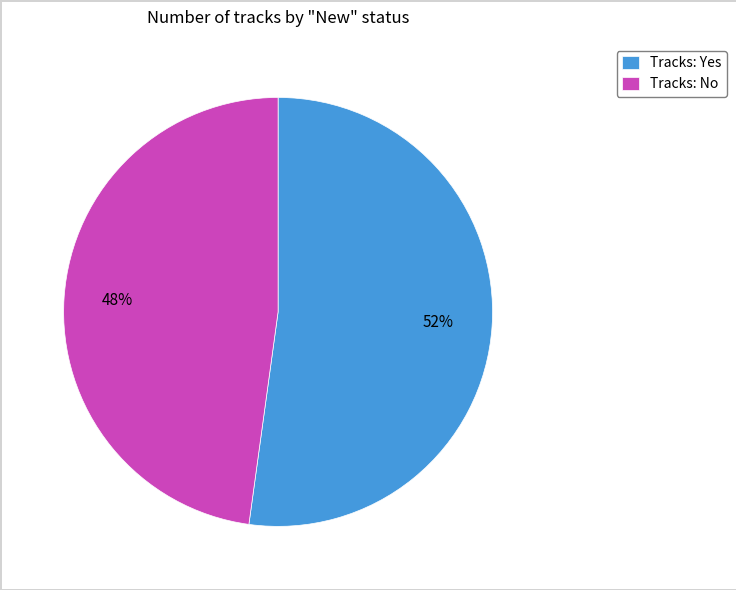

What is the smallest slice in the pie chart?

Tracks: No